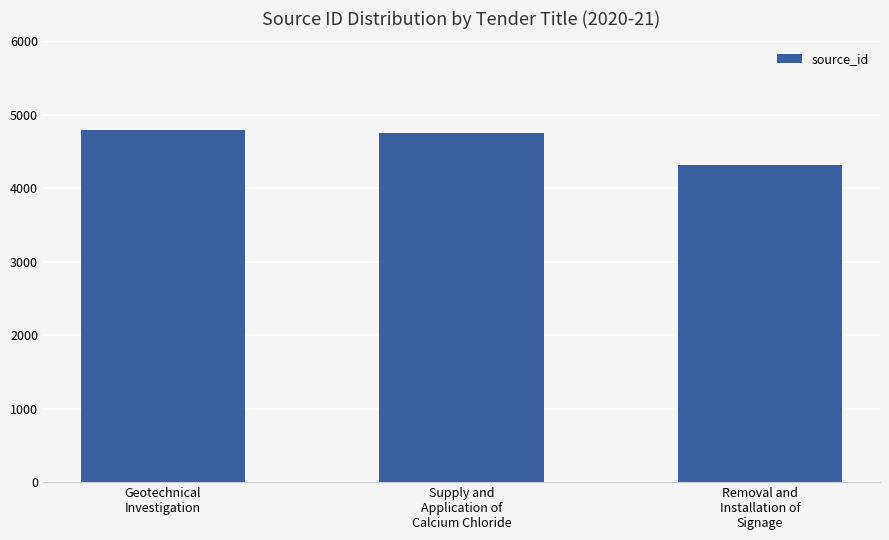

What is the difference between the second highest and minimum values?

429